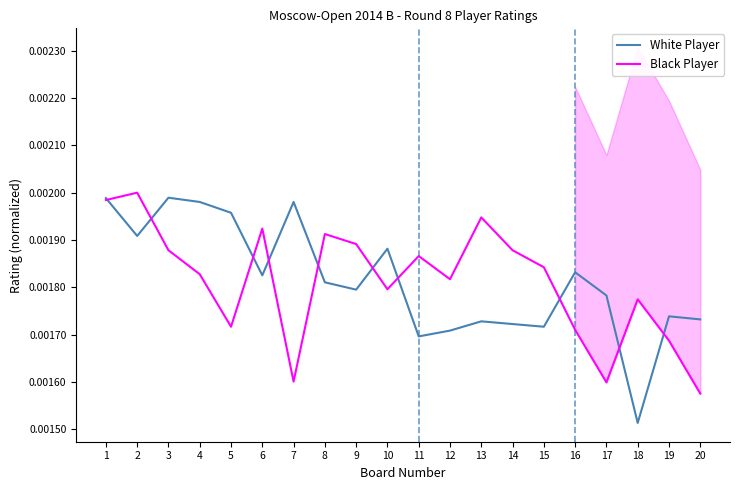

Which series has the widest spread of values?

White Player